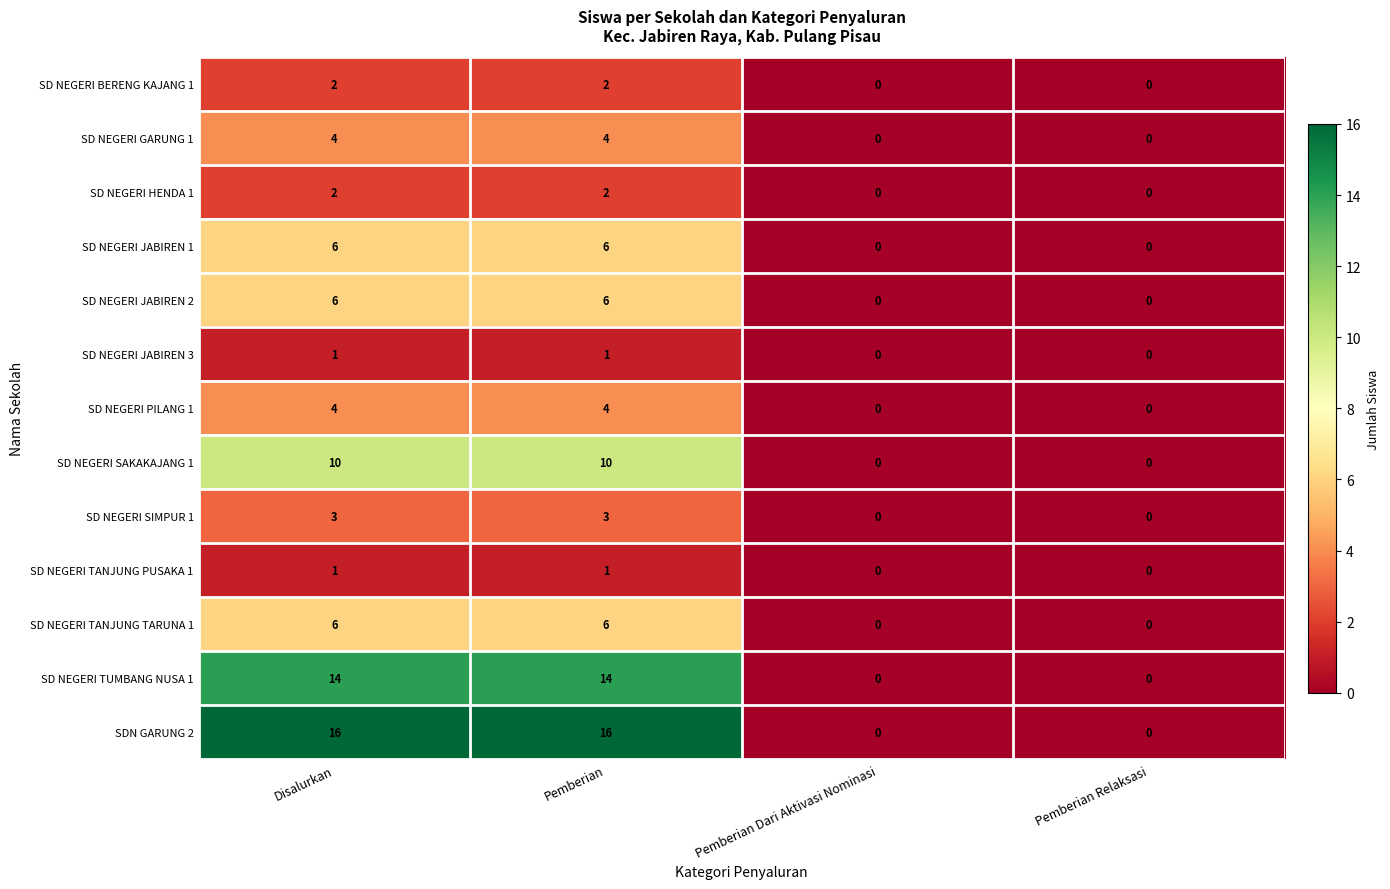

Count the number of data series in this chart.

13